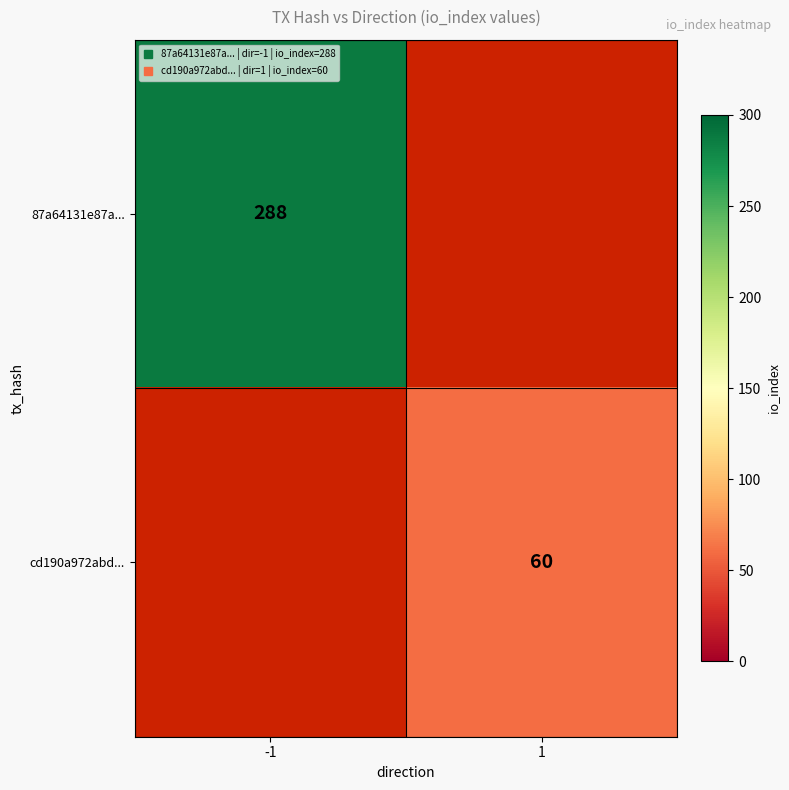

At which label does cd190a972abd... reach its minimum?

-1